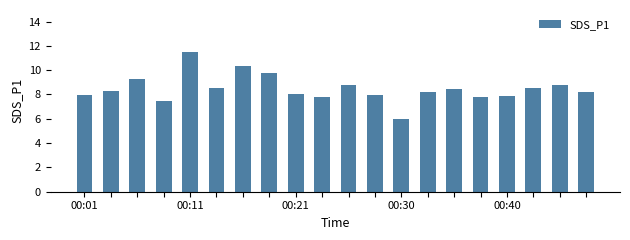

What is the average value?

8.5